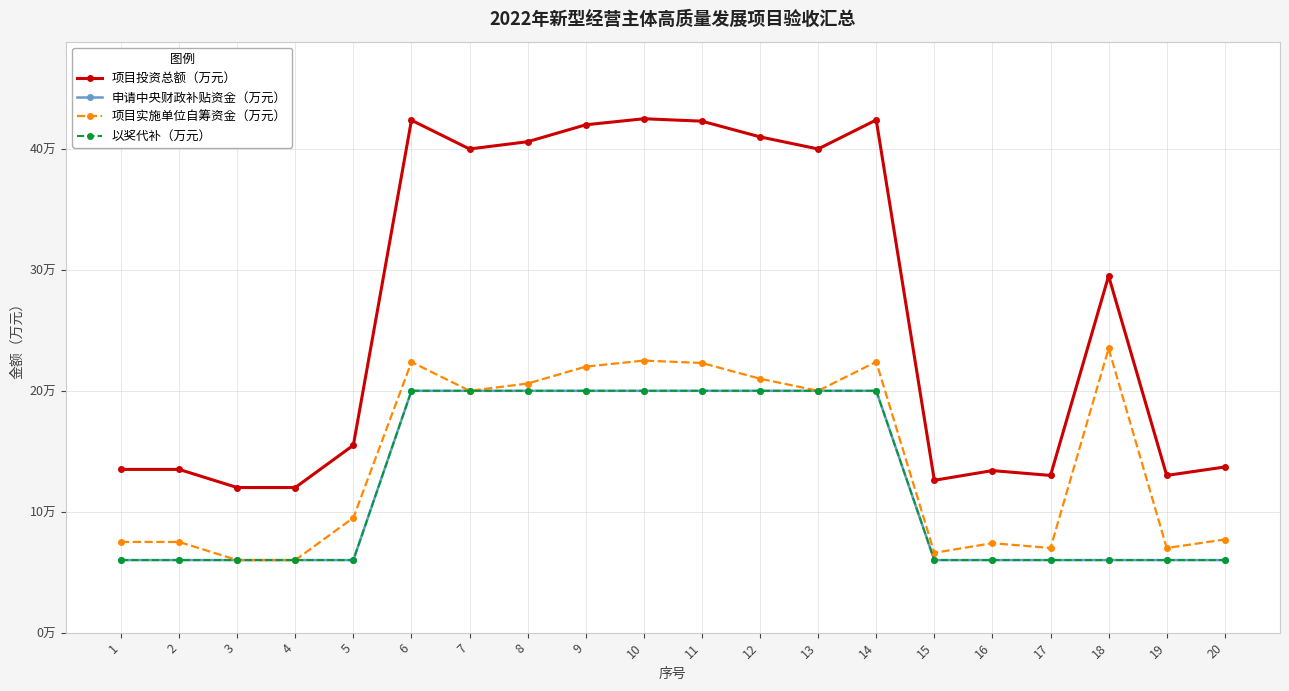

Is this an area chart (filled region under the line)?

No